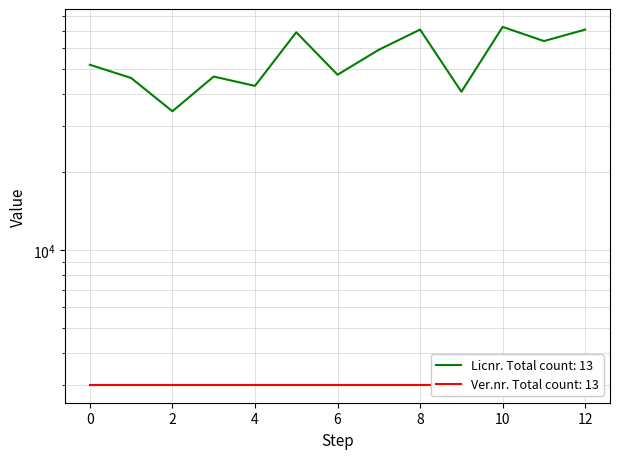

True or false: the data shows 17508 at van den Oever.

False